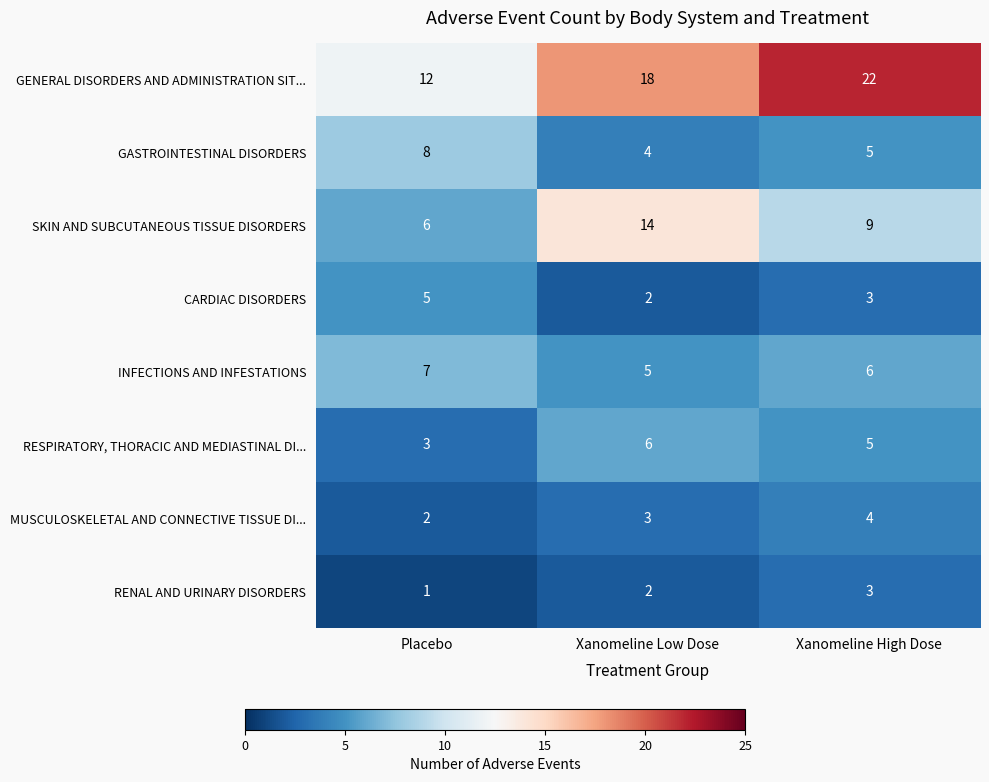

What is the average value of the SKIN AND SUBCUTANEOUS TISSUE DISORDERS series?

10